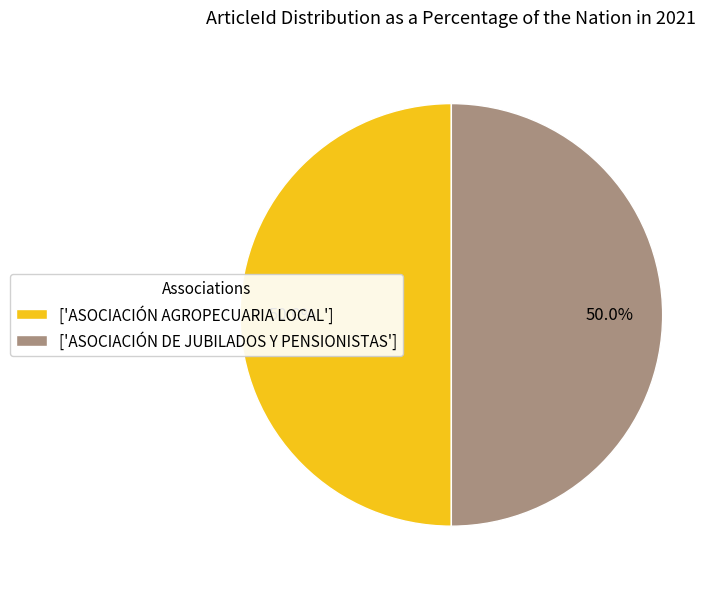

Approximately how many times larger is the value at ['ASOCIACIÓN AGROPECUARIA LOCAL'] compared to ['ASOCIACIÓN DE JUBILADOS Y PENSIONISTAS']?

1.0